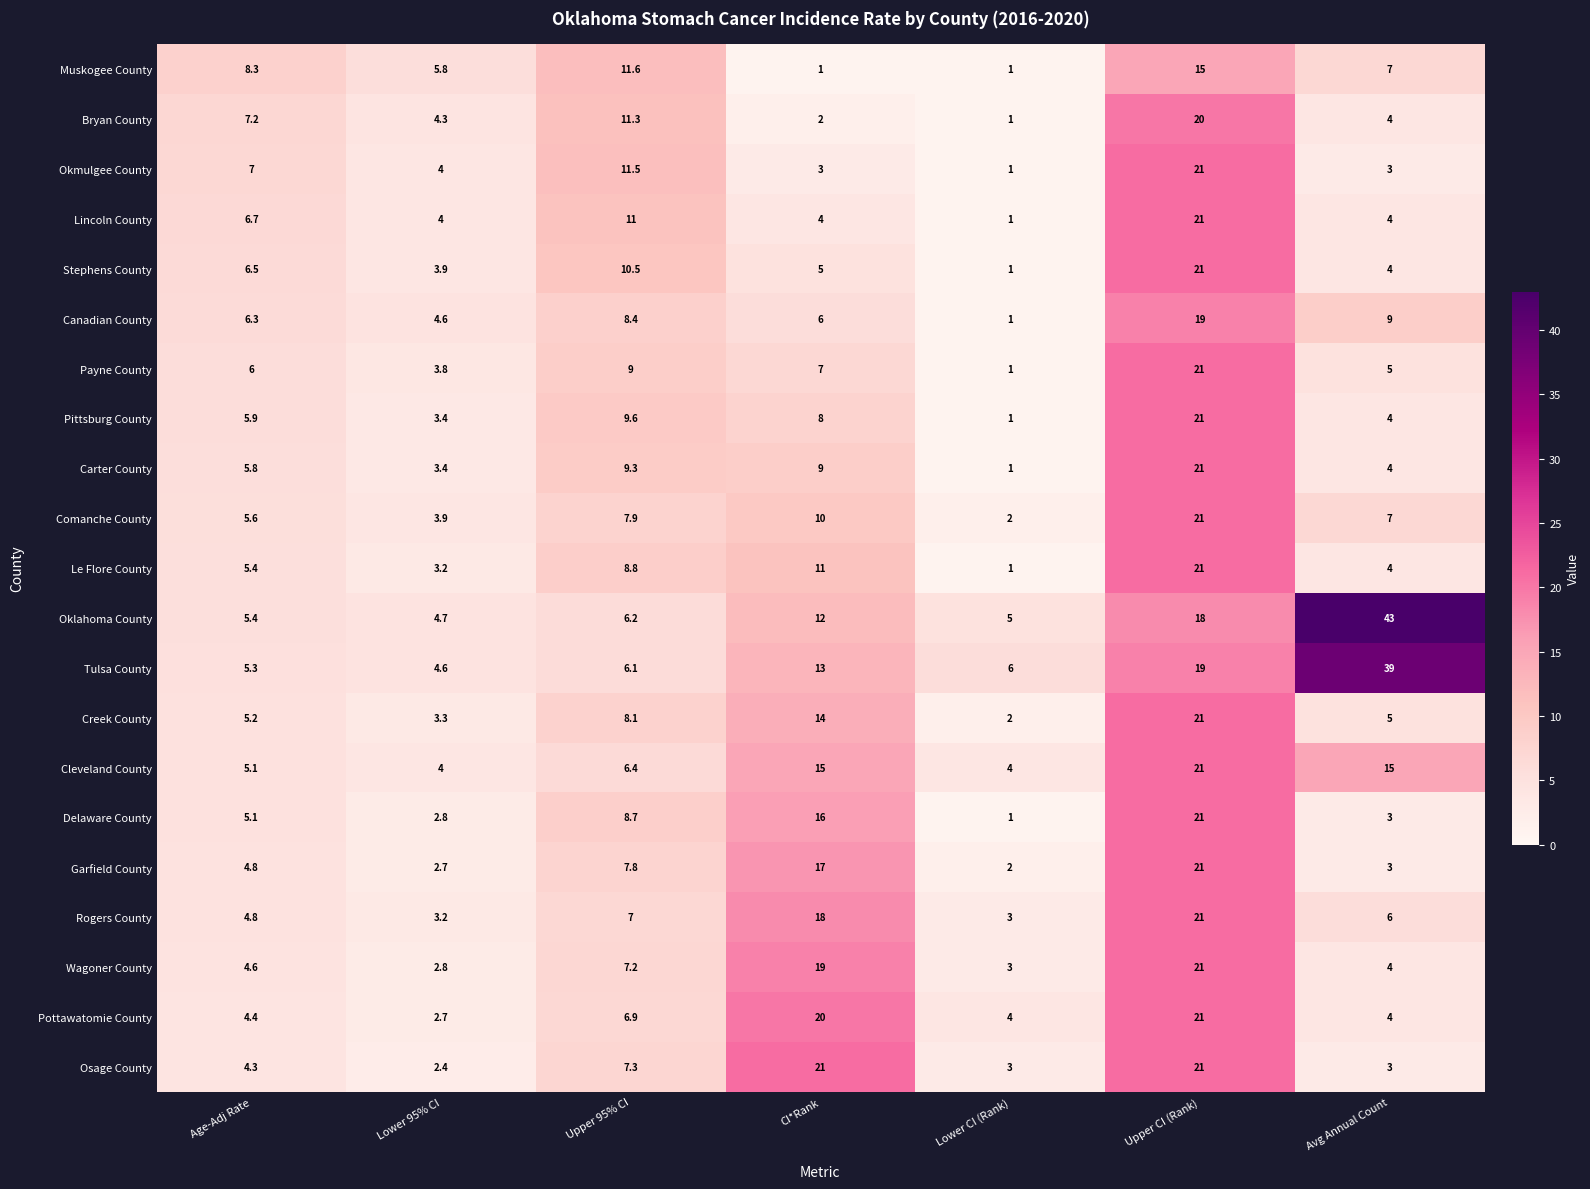

What is the sum of the Pottawatomie County values at Lower CI (Rank) and Age-Adj Rate?

8.4